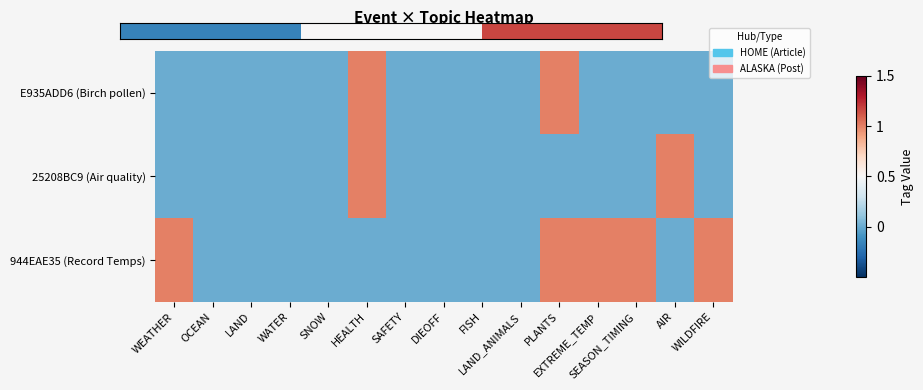

At how many categories does at least one series exceed 0?

7